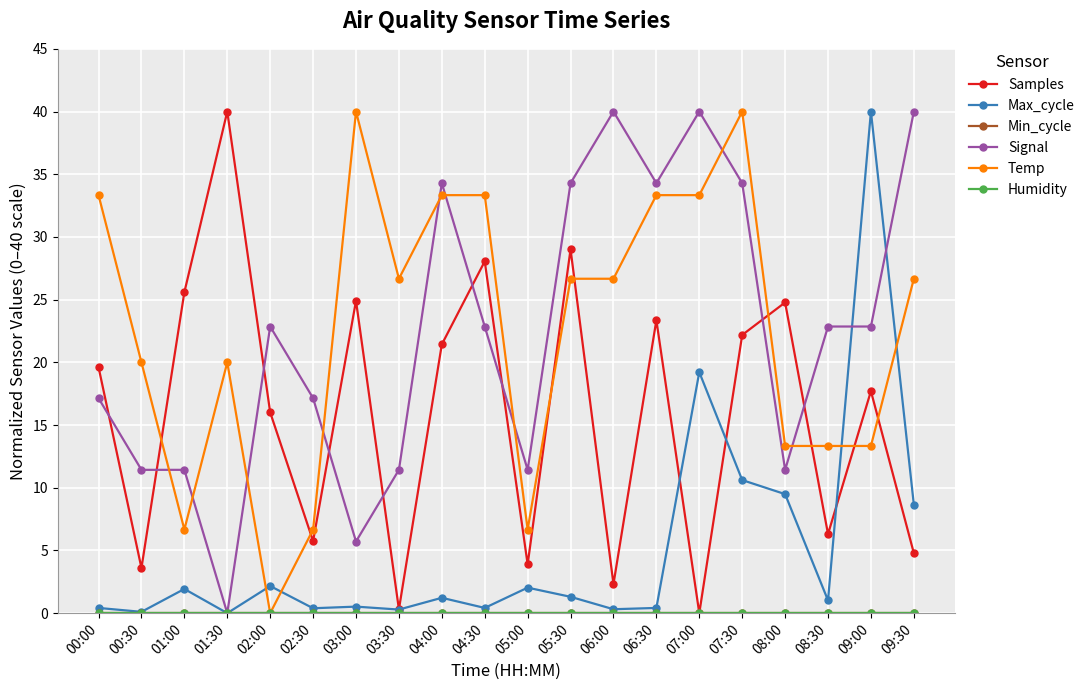

Is this an area chart (filled region under the line)?

No